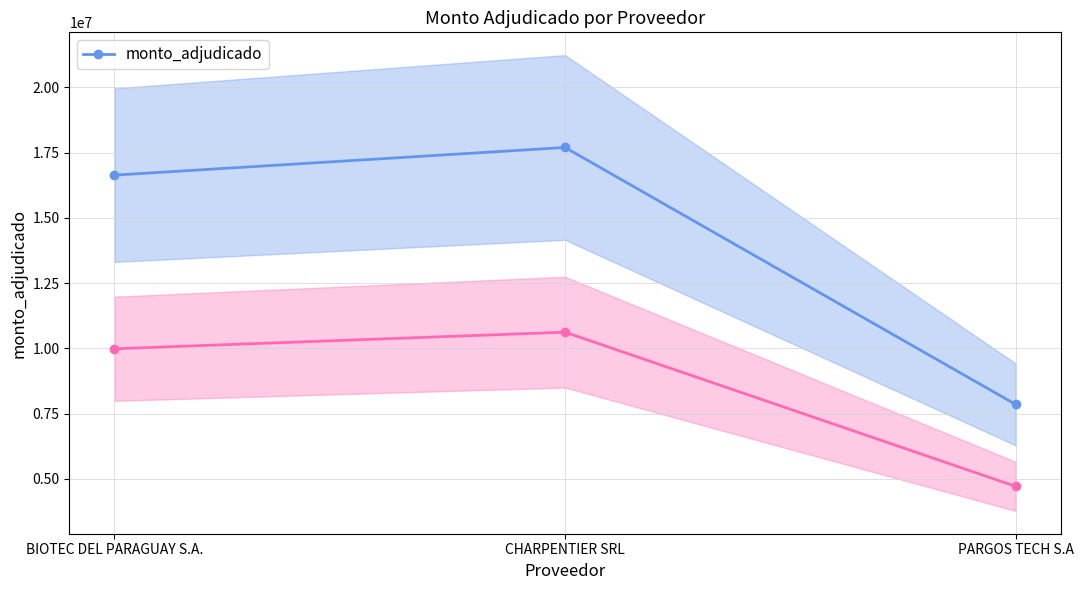

Reading right to left, list all the values displayed in this chart.

PARGOS TECH S.A=7849000	CHARPENTIER SRL=17700000	BIOTEC DEL PARAGUAY S.A.=16639926